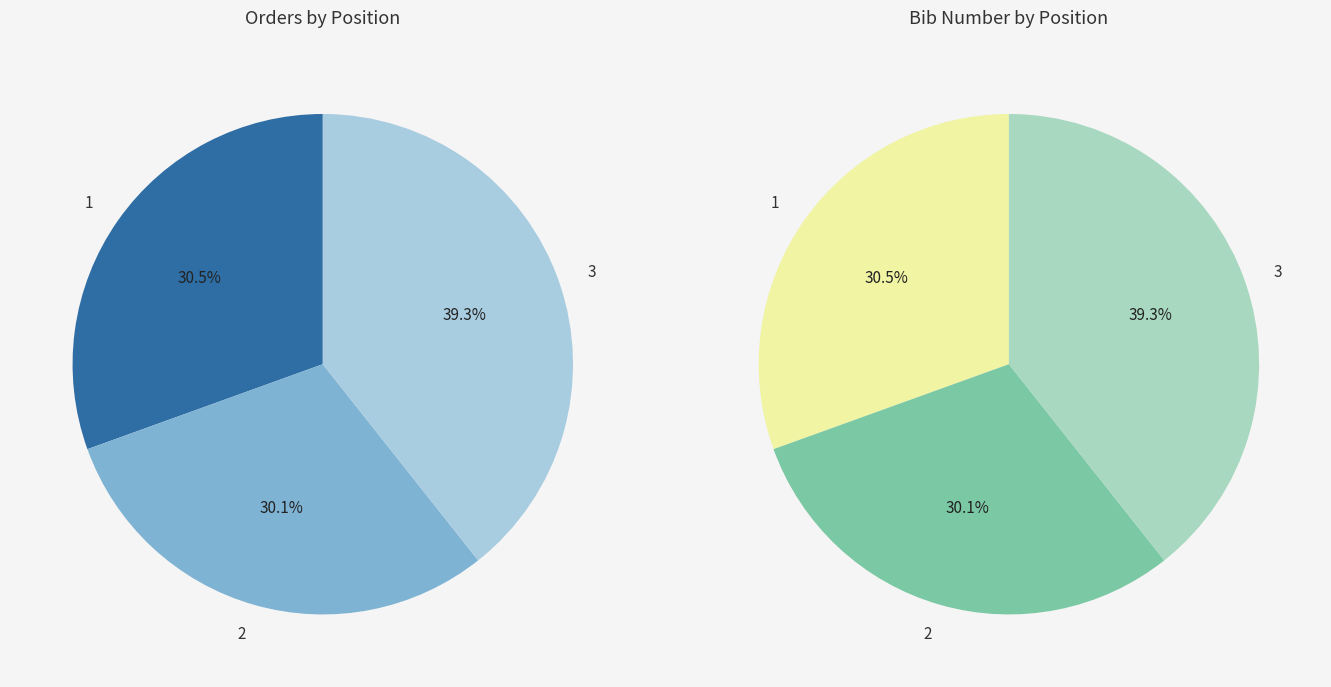

To the nearest percent, what portion does 2 represent?

30%